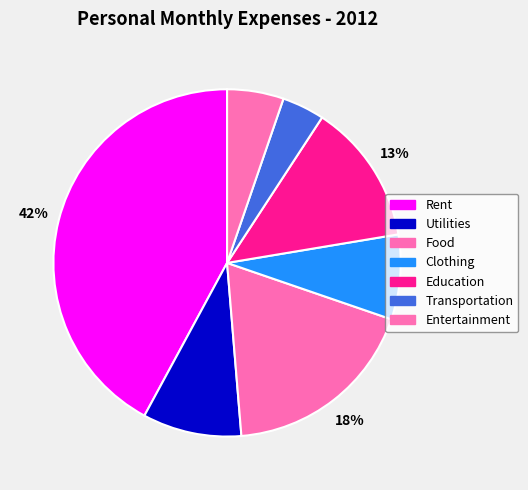

How many segments does this pie chart have?

7